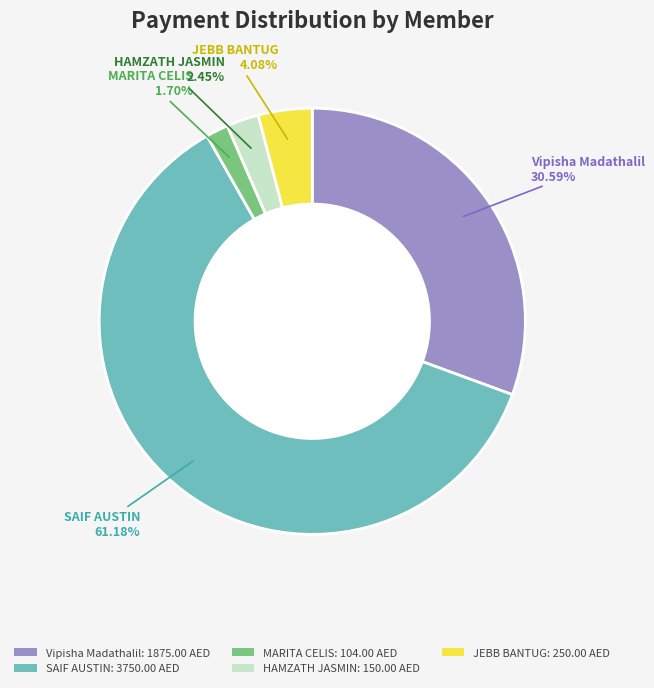

To the nearest percent, what portion does JEBB BANTUG represent?

4%